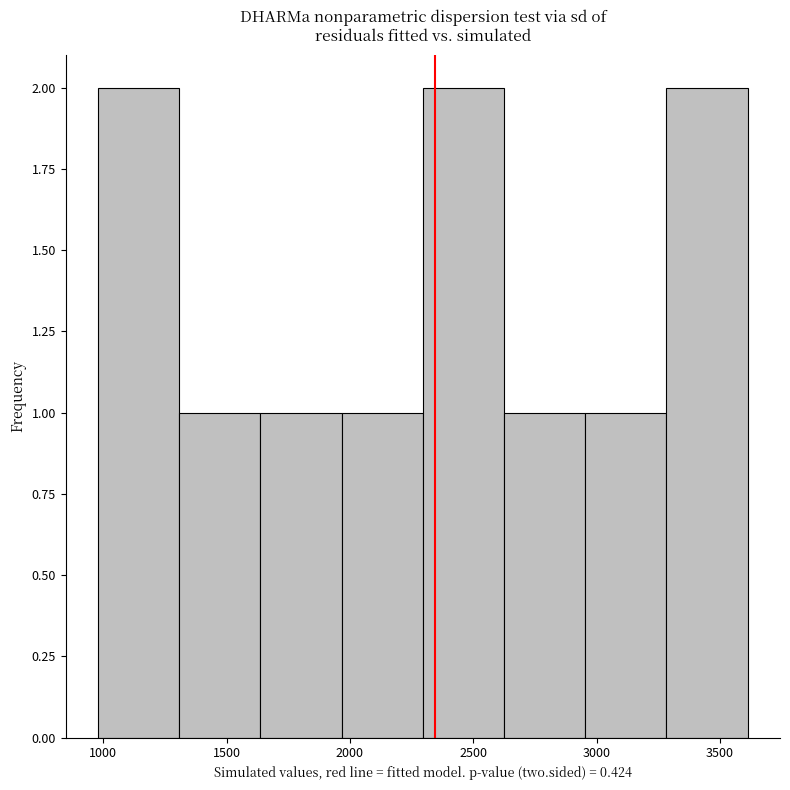

What is the height of the bar covering 2300 to 2600 on the x-axis? Neither the bar edges nor the heights are printed on the chart, so give them approximately, as read against the axes.

2